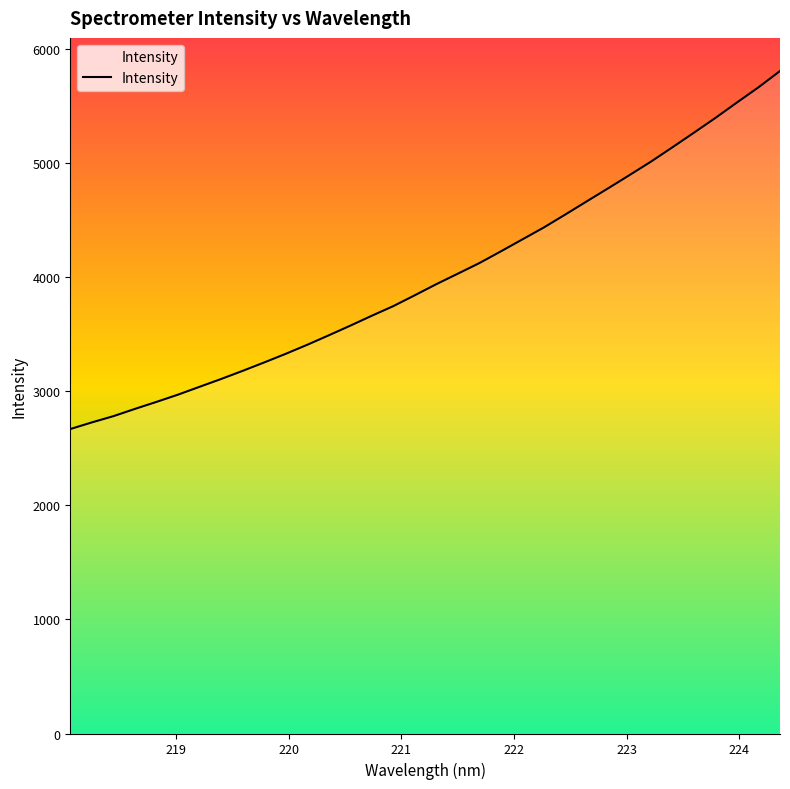

What is the smallest value displayed?

2667.2